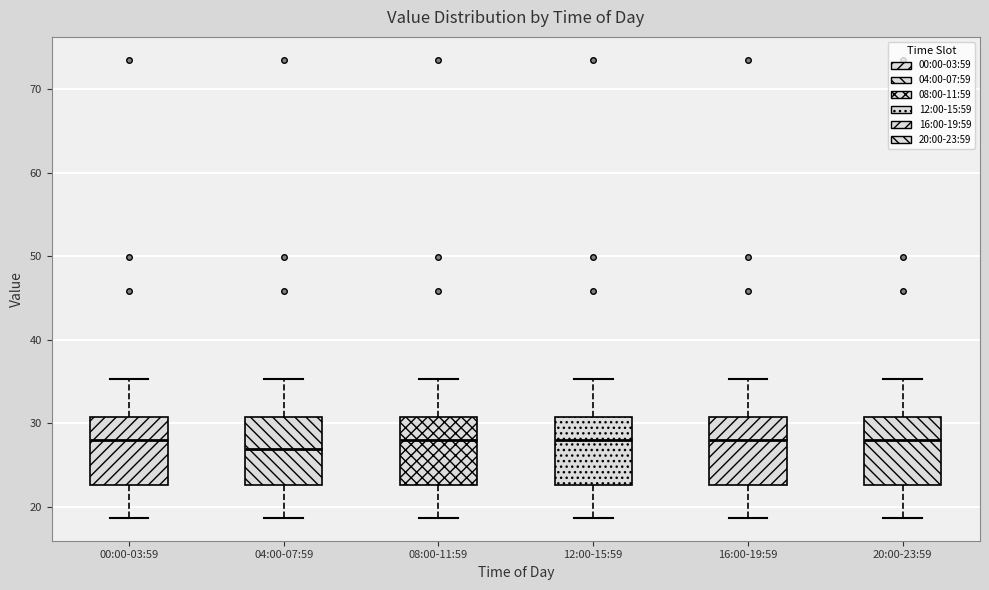

Which box has the lowest median line?

04:00-07:59